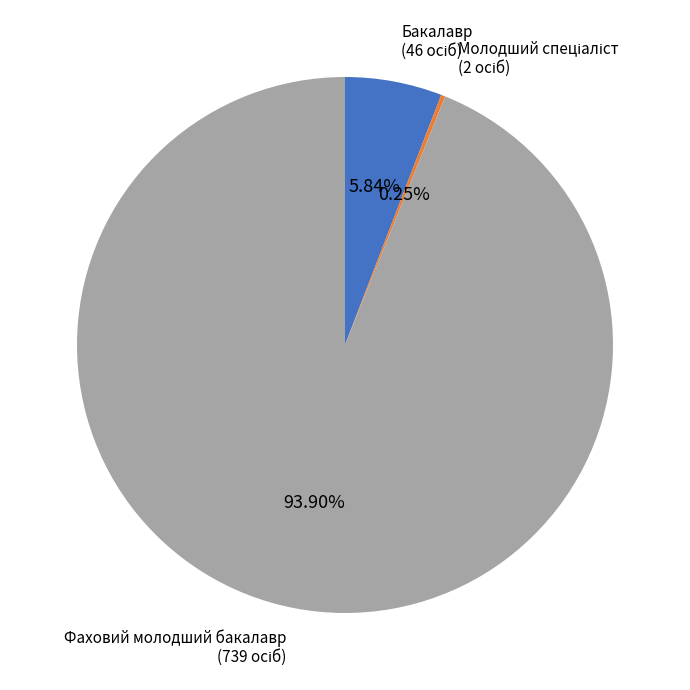

Which slice is the largest?

Фаховий молодший бакалавр